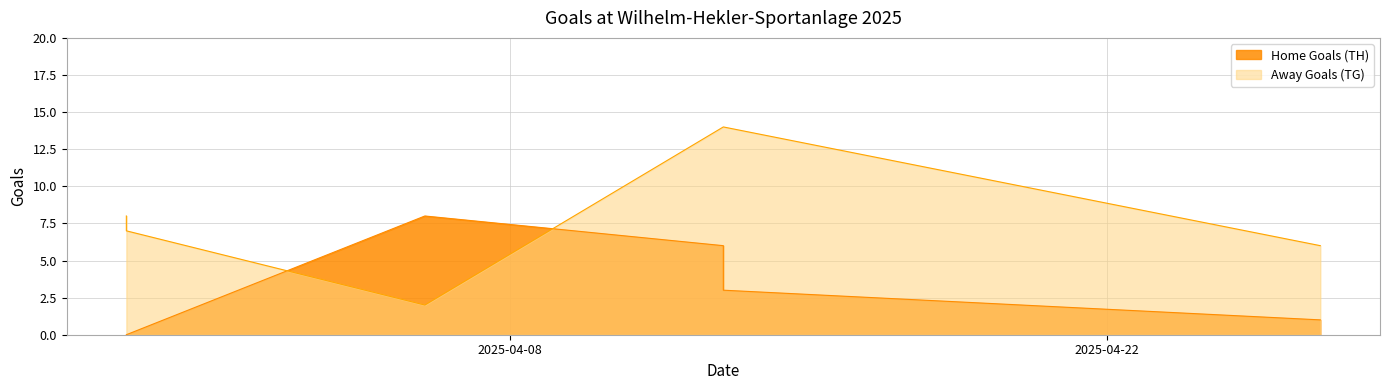

At which category does Home Goals (TH) reach its first local peak?

2025-04-06